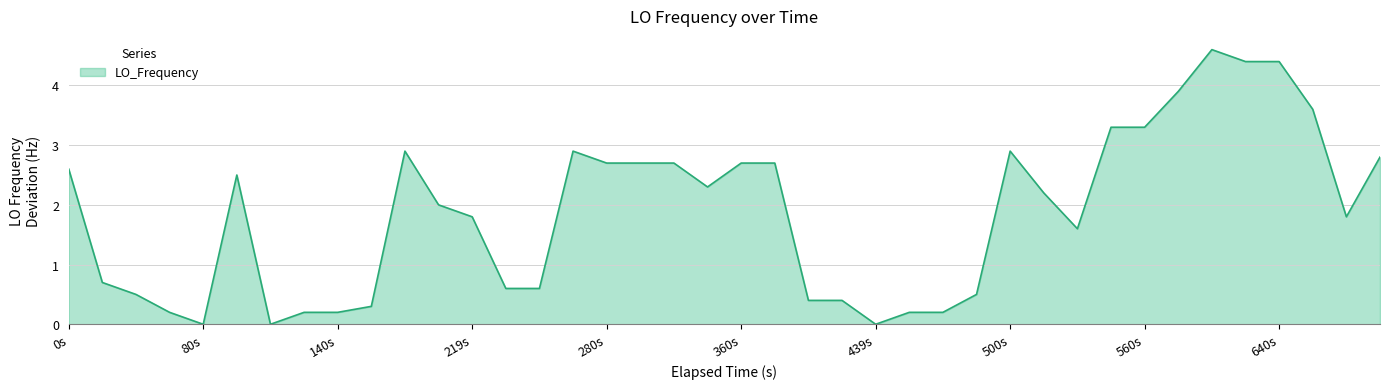

What is the greatest value displayed?

4.6